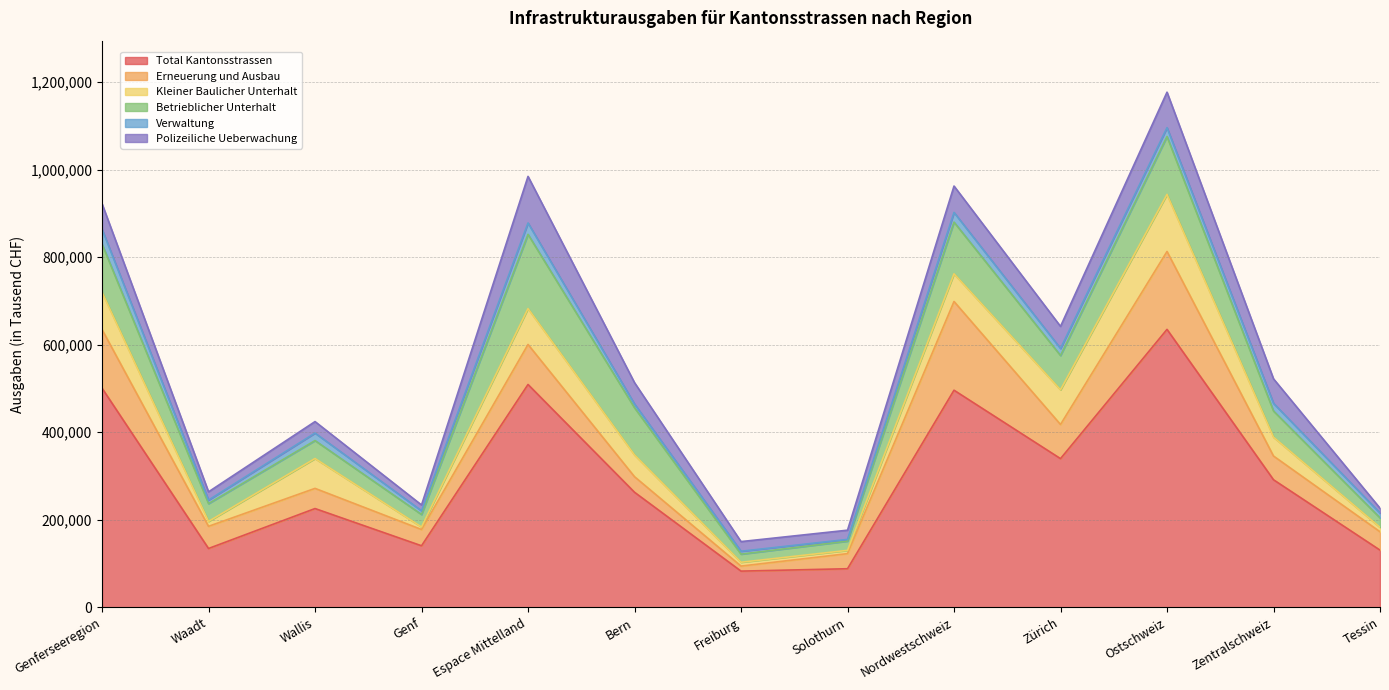

At which category does Erneuerung und Ausbau reach its first local peak?

Espace Mittelland